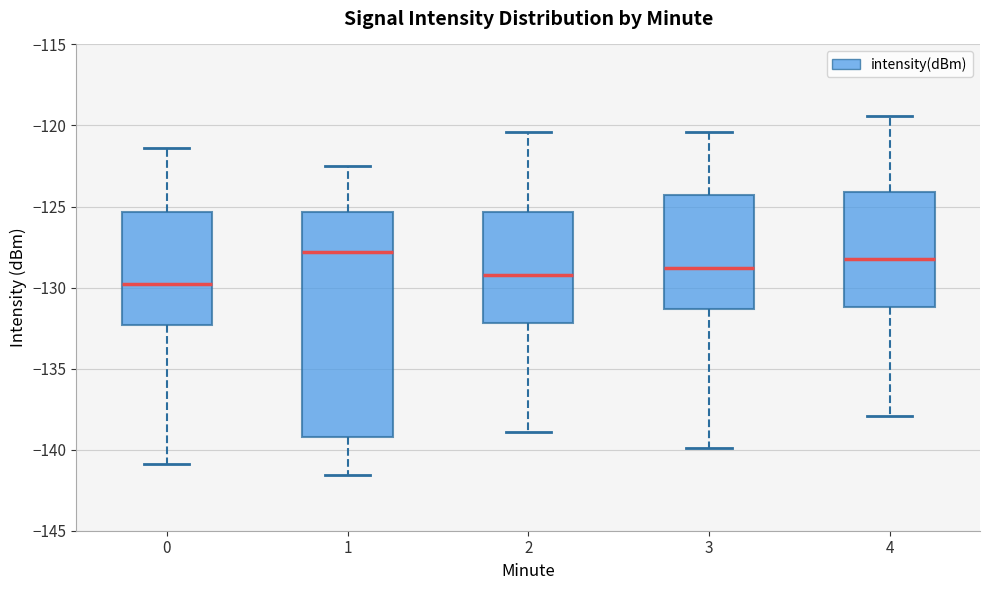

Which box has the lowest median line?

0